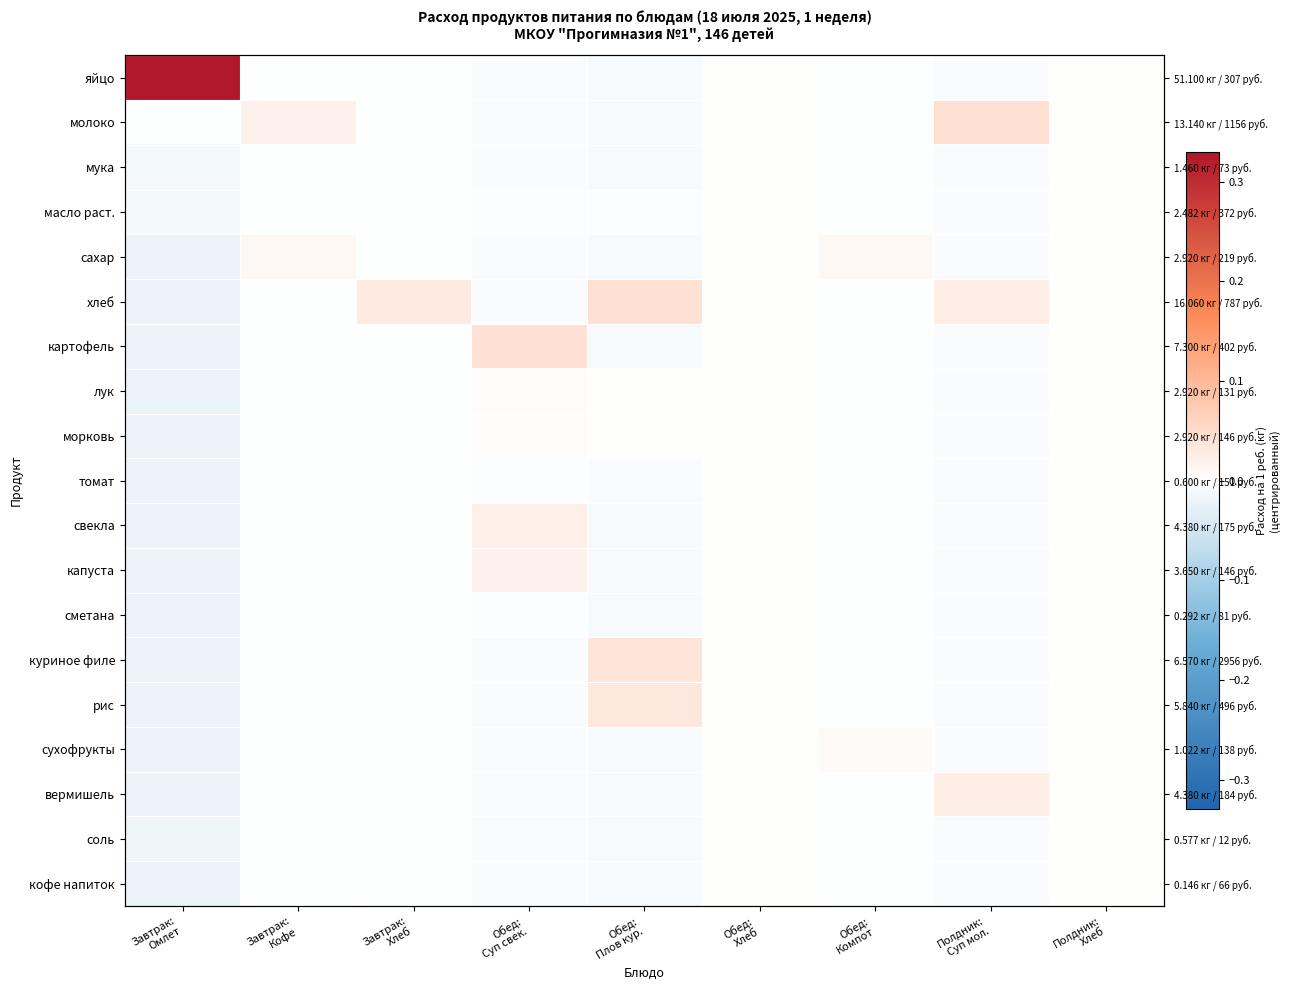

What is the greatest value displayed?

0.3